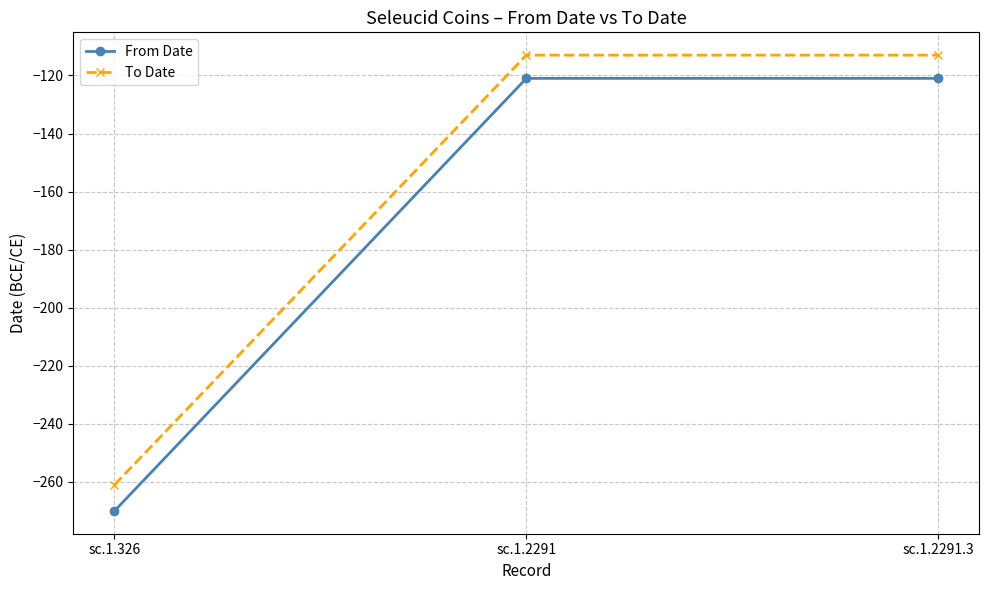

Reading left to right, what are all the values shown in this chart?

From Date: -270	-121	-121
To Date: -261	-113	-113